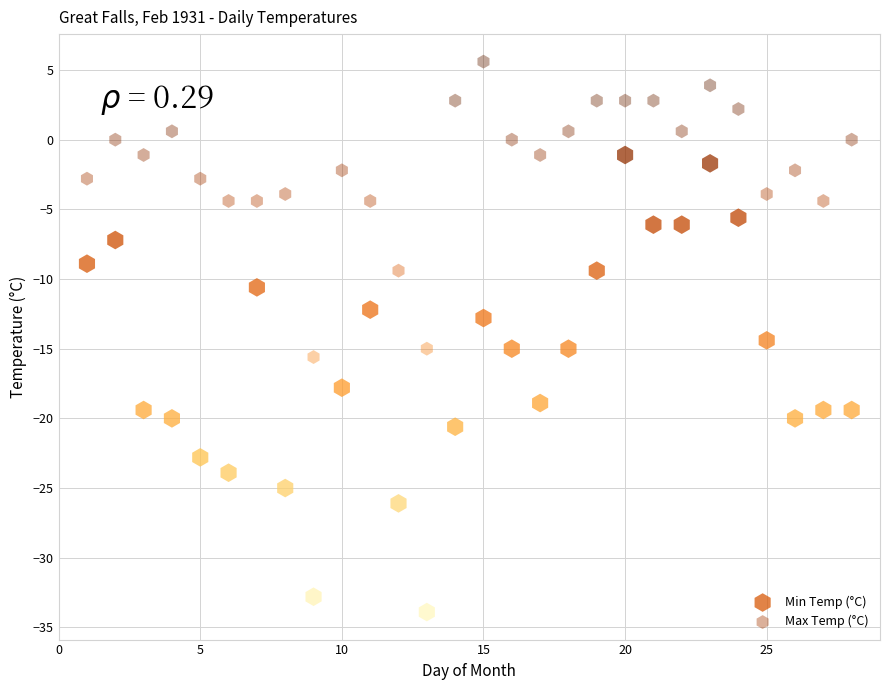

Which series contains the lowest Y value?

Min Temp (°C)